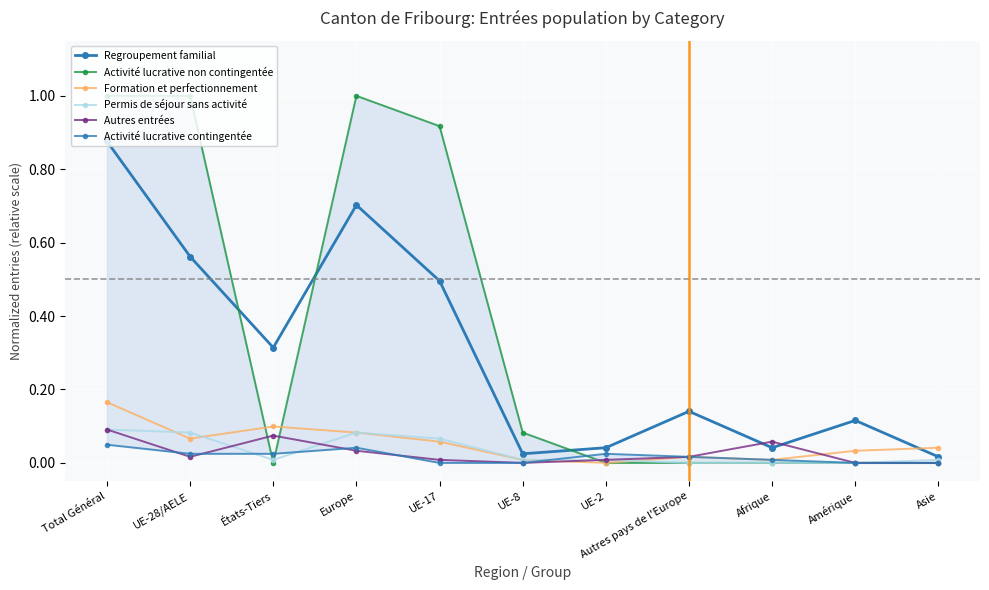

Where is the first local maximum for Activité lucrative contingentée?

Europe